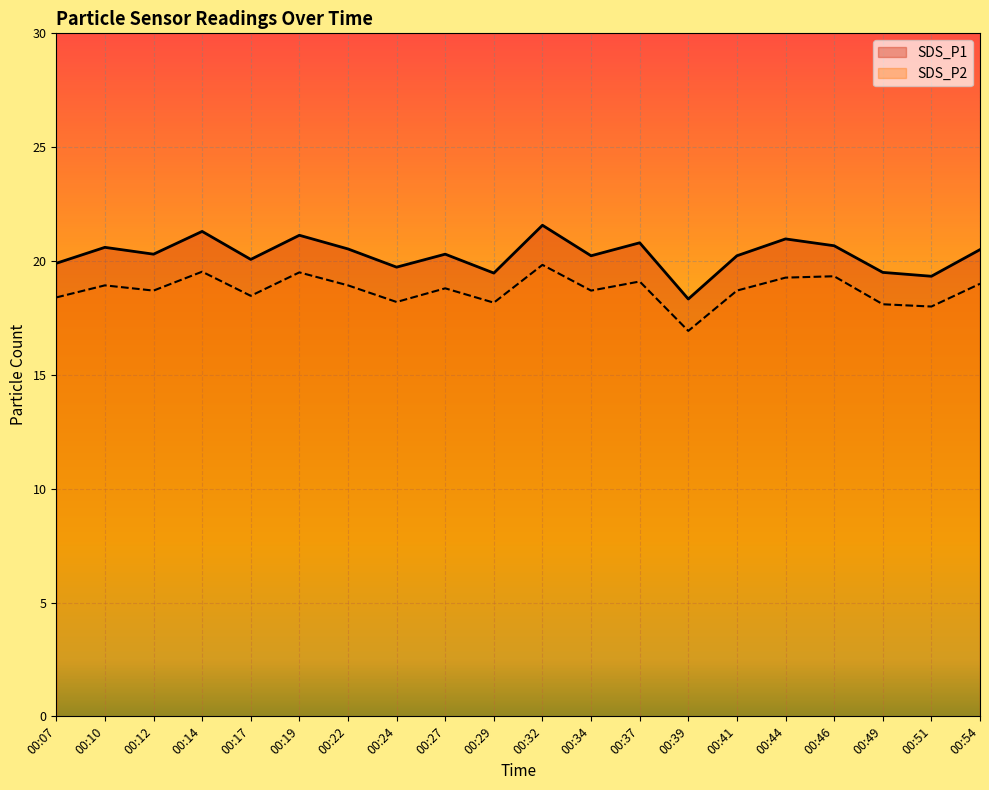

What are all the series names shown in the legend?

SDS_P1, SDS_P2